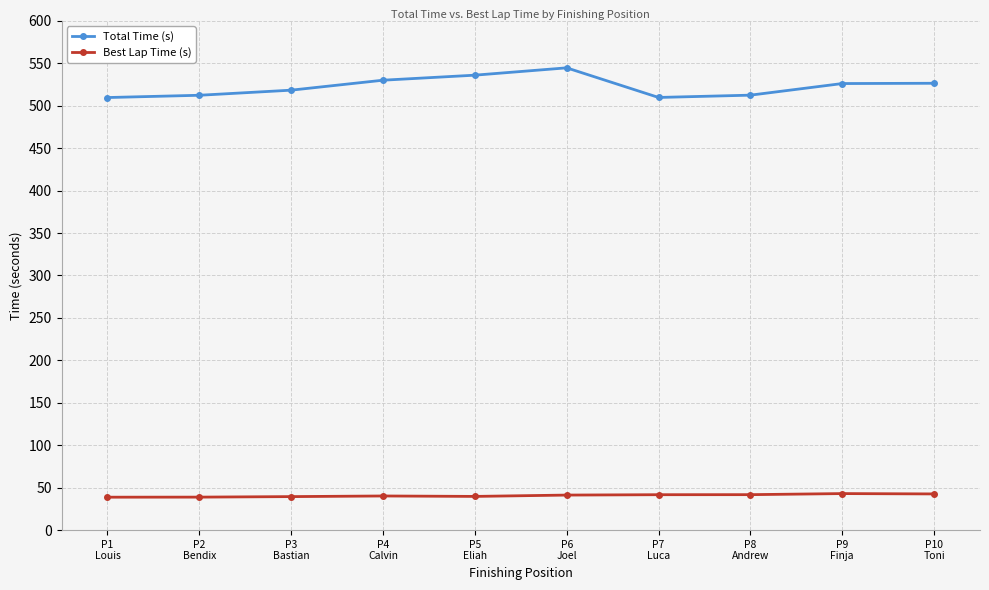

True or false: Total Time (s) has a value of 341.4 at P3
Bastian.

False